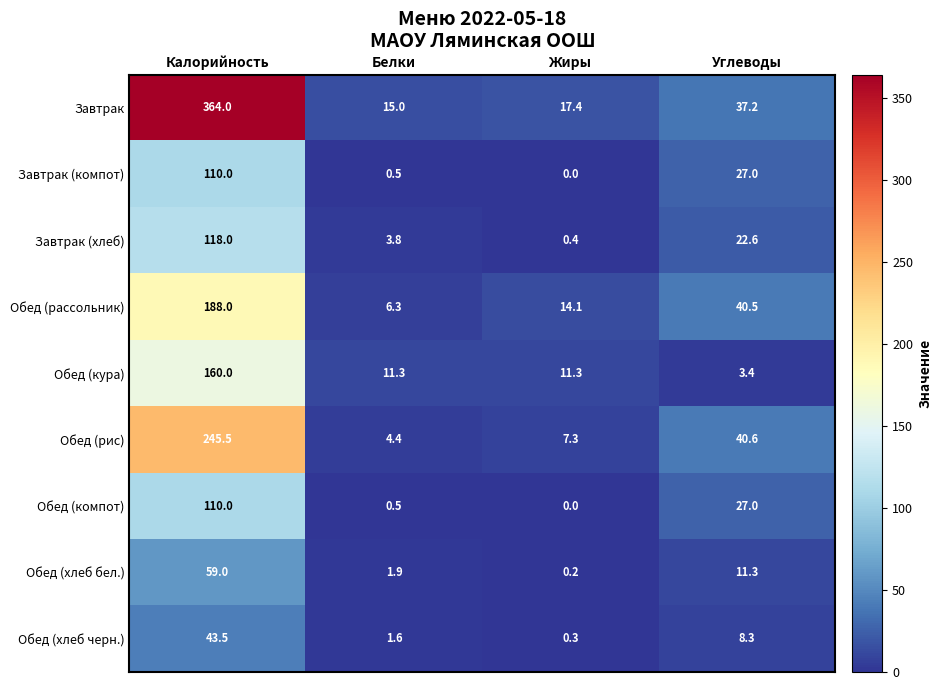

Where is Завтрак nearest to the value 189?

Углеводы